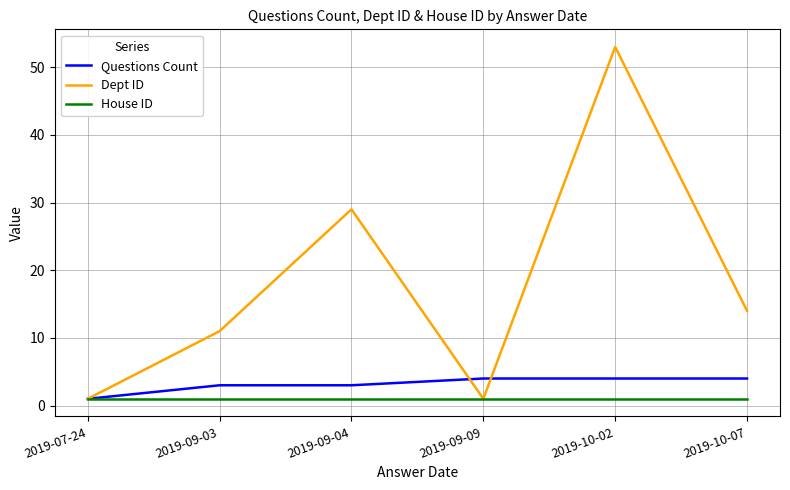

List the series in order of their peak value, highest first.

Dept ID, Questions Count, House ID